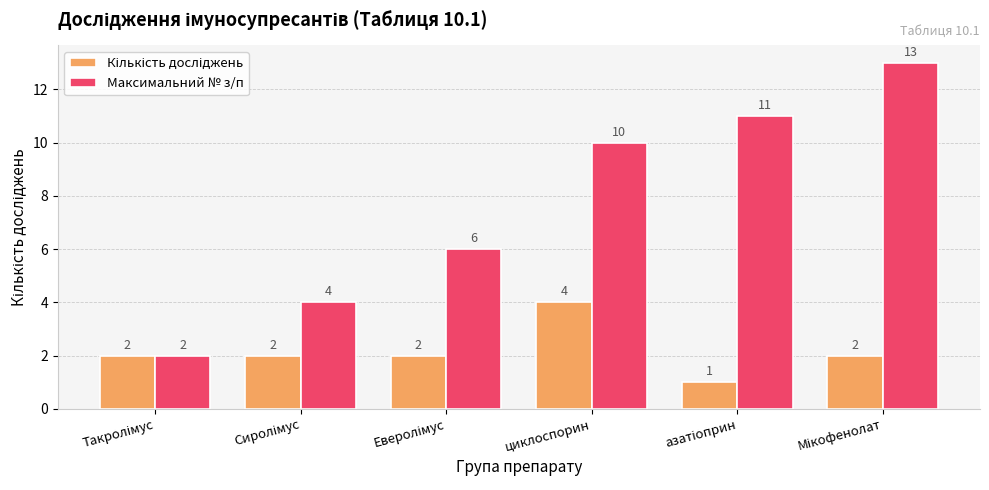

At how many categories does at least one series exceed 1?

6